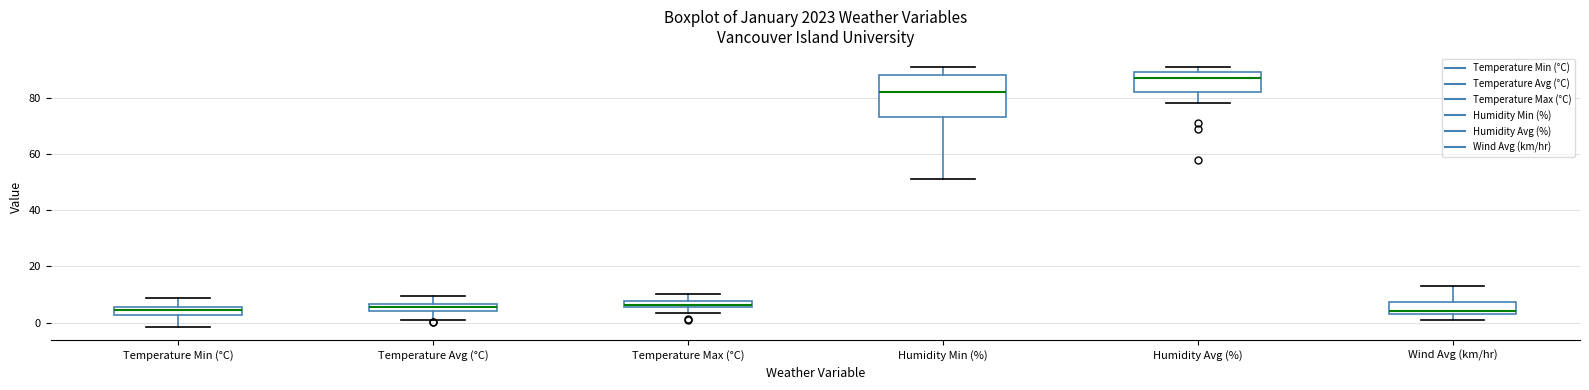

Where does the upper whisker of the box for Humidity Min (%) end on the y-axis? The values are not printed on the chart, so give them approximately, as read against the axis.

92